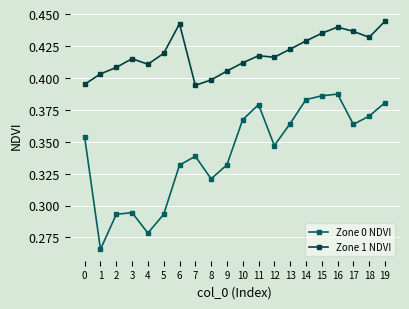

Between 10 and 12, which series saw the biggest shift?

Zone 0 NDVI